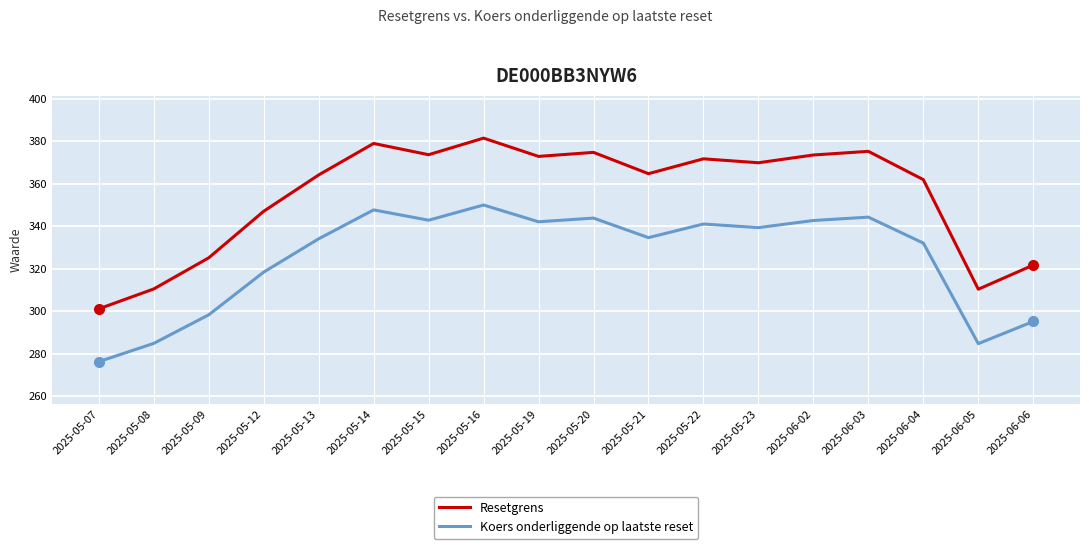

Rank the series by their average value, from highest to lowest.

Resetgrens, Koers onderliggende op laatste reset